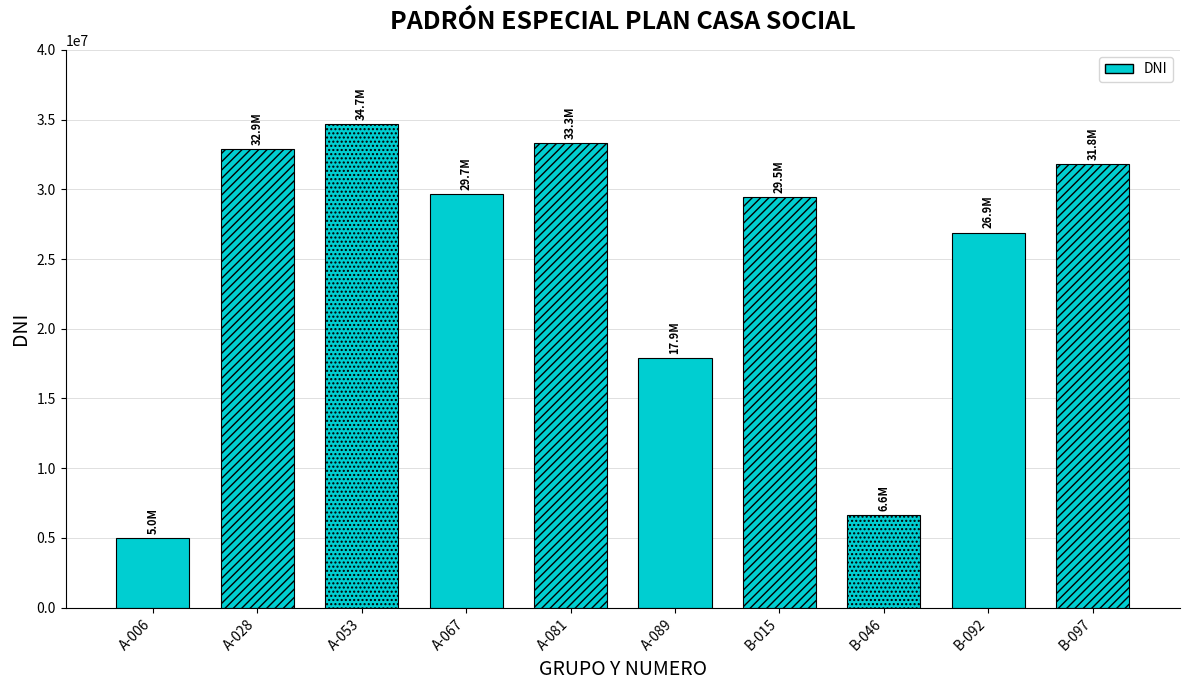

Where does the data first go above 29673357?

A-028